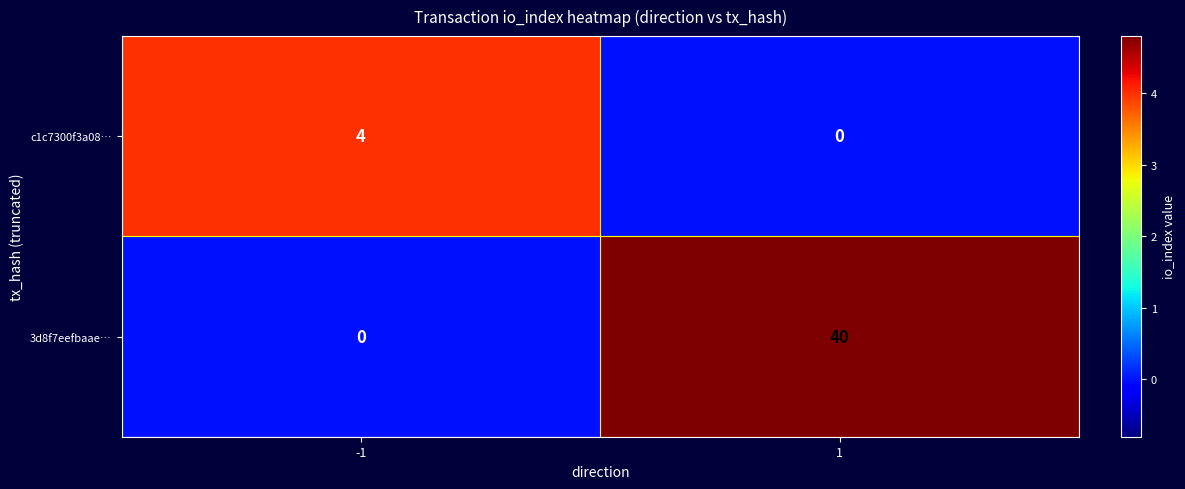

What is the sum of all c1c7300f3a08… values?

4